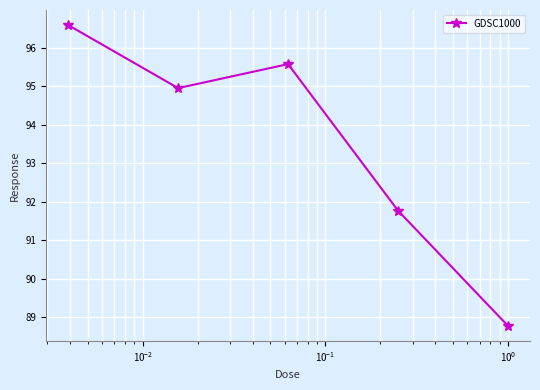

What is the value of the 1st point from the left?

96.6